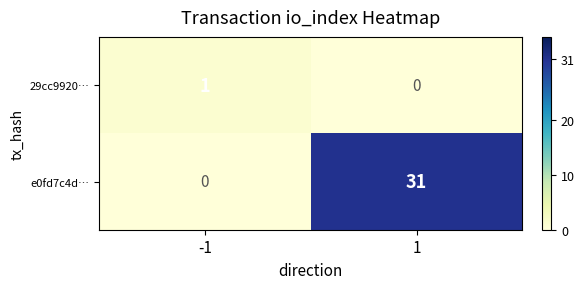

The value of 29cc9920… at 1 is 0. True or false?

True